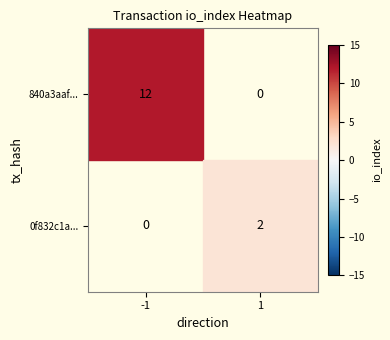

How many series are shown in this chart?

2